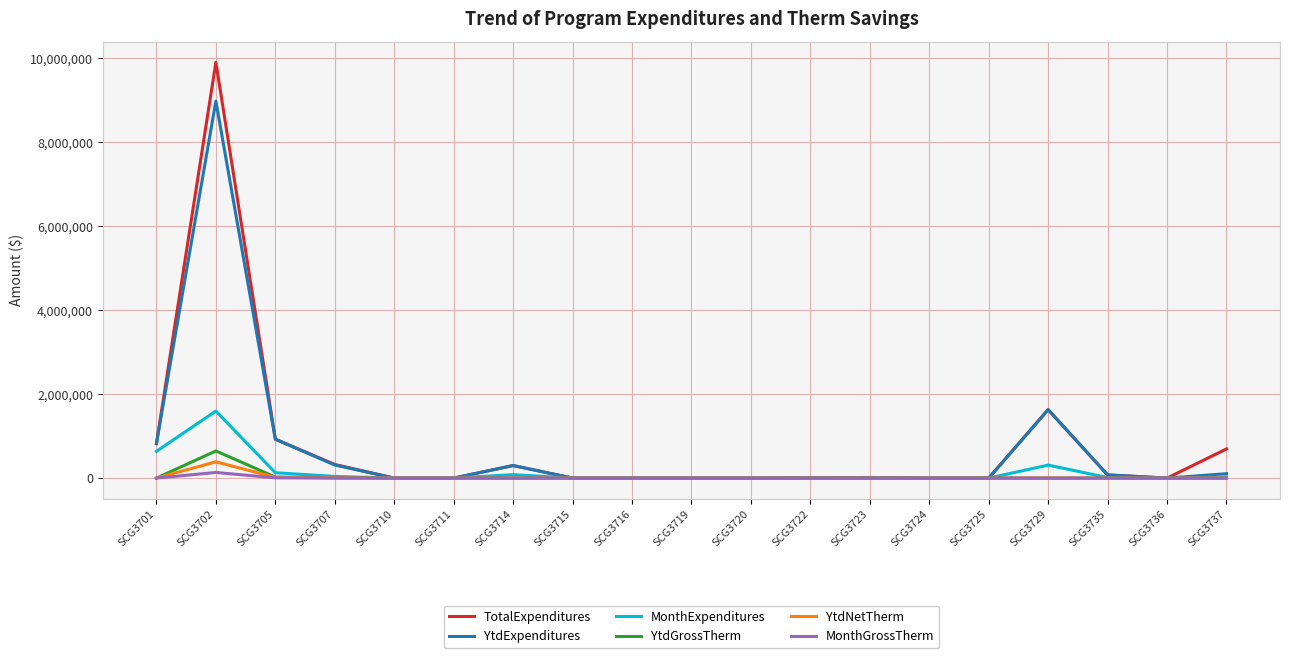

Where is YtdExpenditures nearest to the value 4488476?

SCG3729